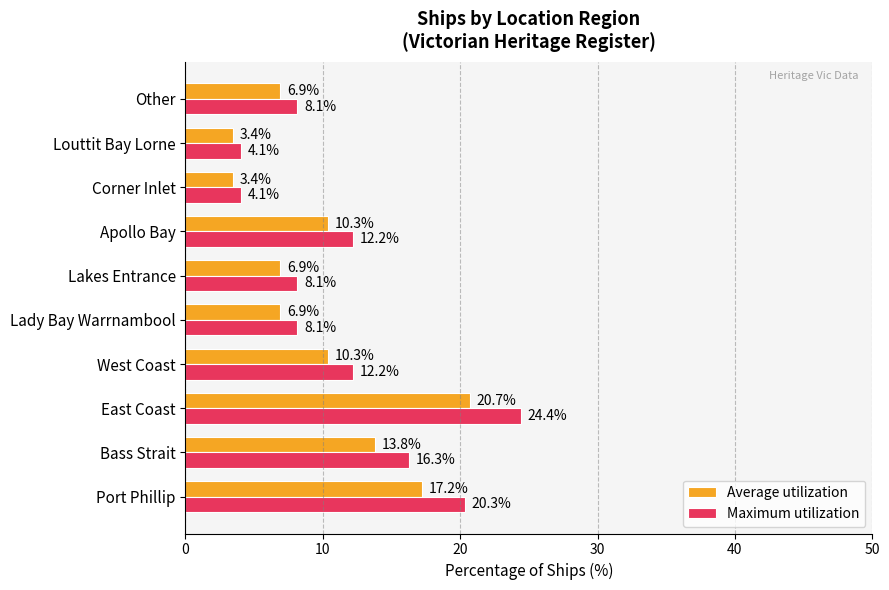

Which series has the largest total across all categories?

Maximum utilization